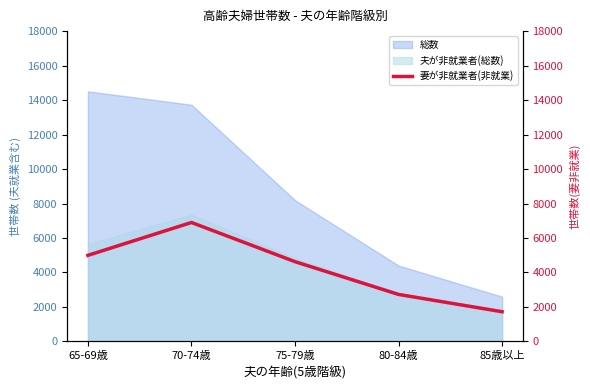

How many data points does each series have?

5